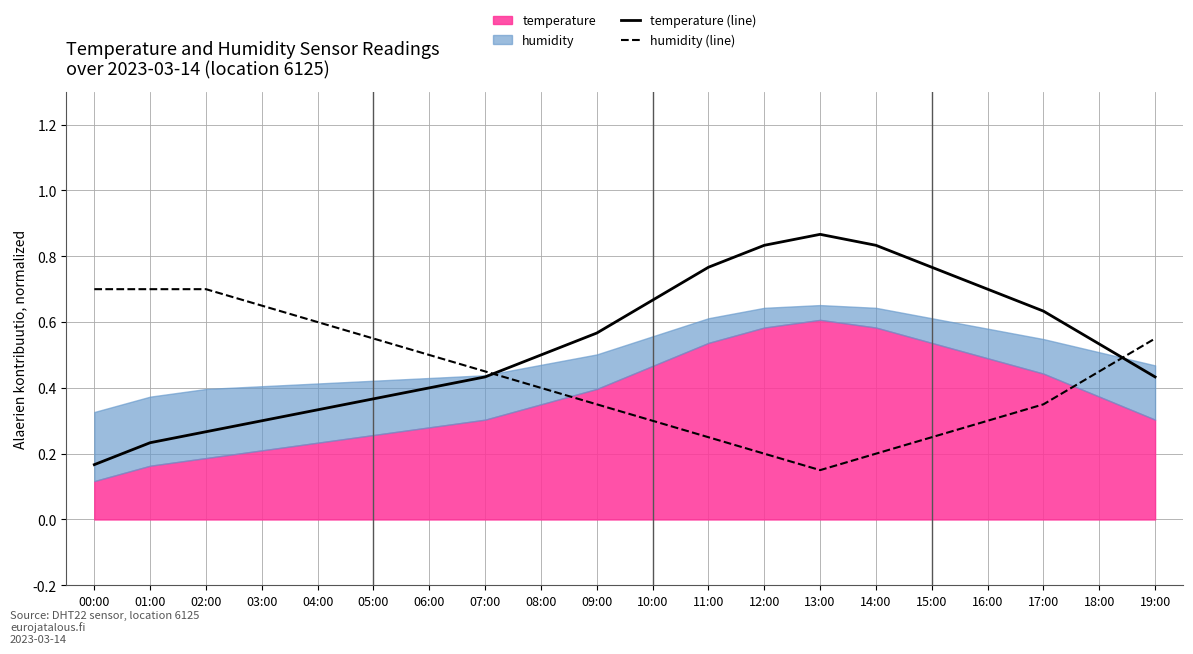

Does the chart have visible grid lines?

Yes